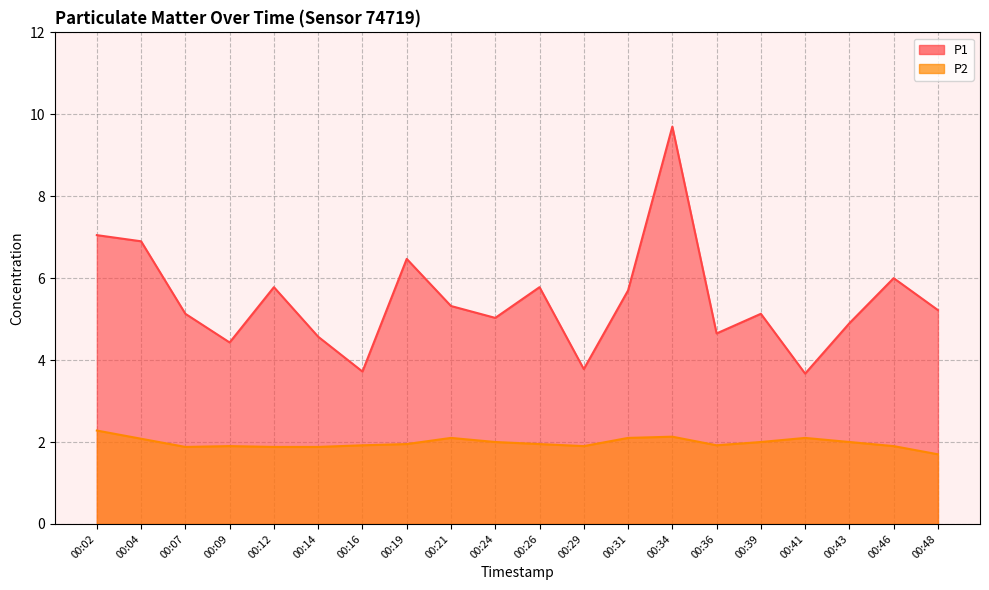

True or false: P1 and P2 intersect in this chart.

False